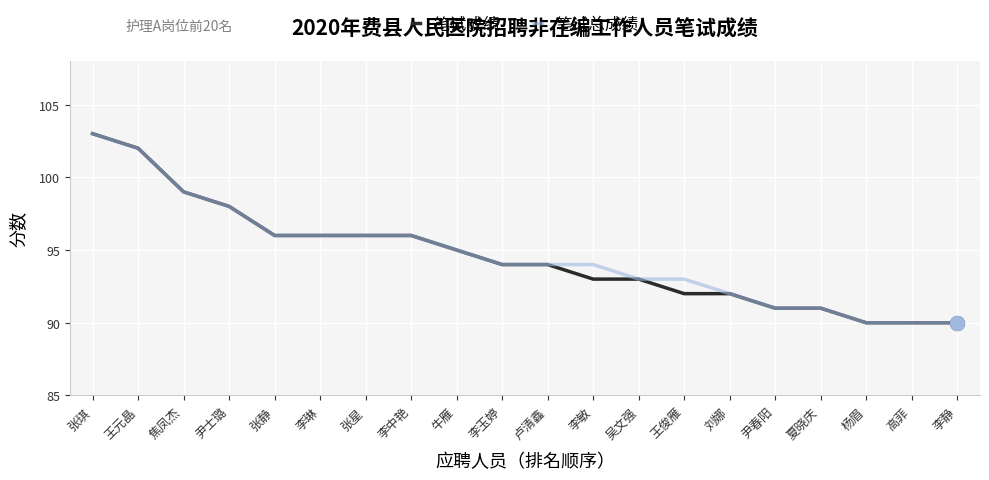

What are all the series names shown in the legend?

笔试成绩, 笔试总成绩